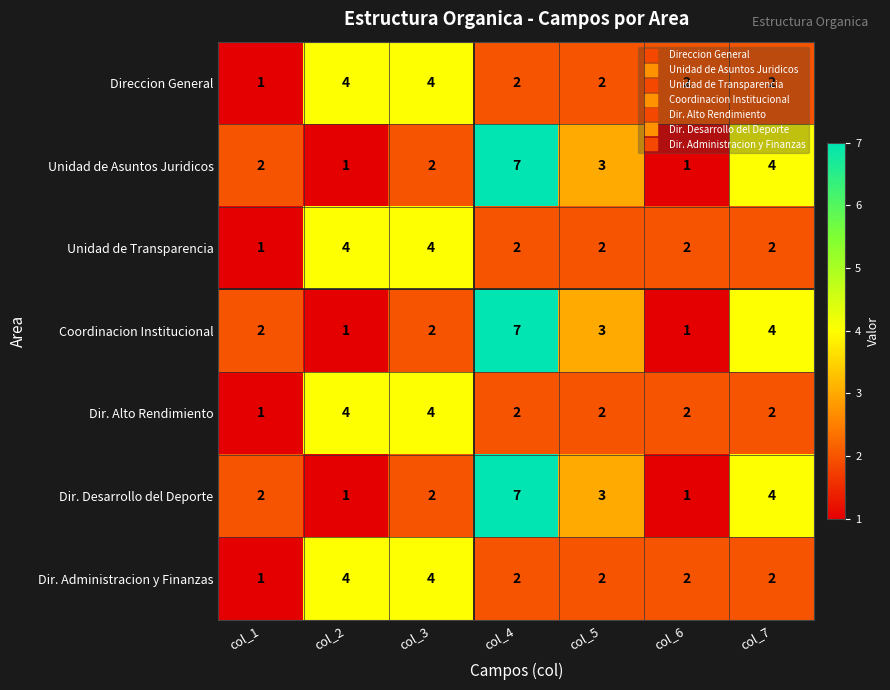

Is it true that Direccion General equals 2 at col_5?

True